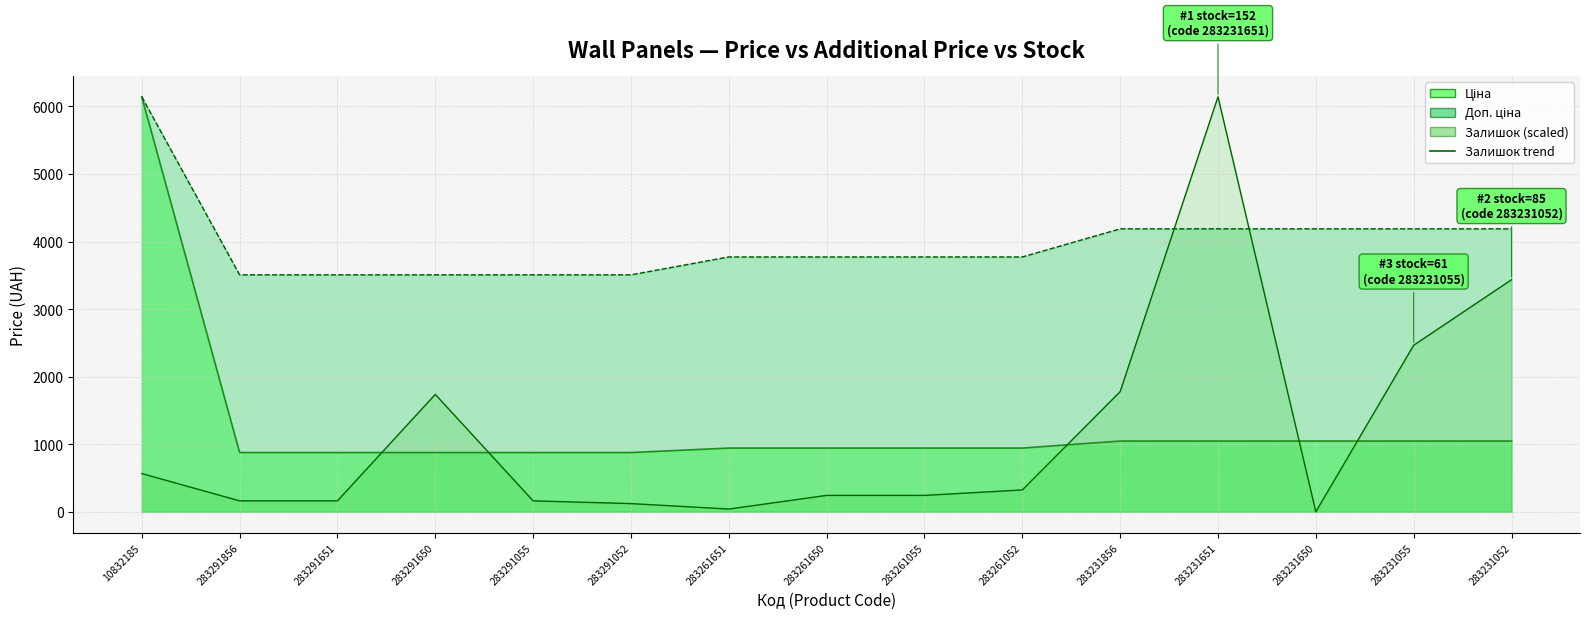

Reading left to right, transcribe all the data shown in this chart.

Ціна: 10832185=6143.2	283291856=877.0	283291651=877.0	283291650=877.0	283291055=877.0	283291052=877.0	283261651=943.2	283261650=943.2	283261055=943.2	283261052=943.2	283231856=1047.2	283231651=1047.2	283231650=1047.2	283231055=1047.2	283231052=1047.2
Доп. ціна: 10832185=6143.2	283291856=3507.9	283291651=3507.9	283291650=3507.9	283291055=3507.9	283291052=3507.9	283261651=3772.7	283261650=3772.7	283261055=3772.7	283261052=3772.7	283231856=4188.7	283231651=4188.7	283231650=4188.7	283231055=4188.7	283231052=4188.7
Залишок: 10832185=565.8	283291856=161.7	283291651=161.7	283291650=1737.9	283291055=161.7	283291052=121.2	283261651=40.4	283261650=242.5	283261055=242.5	283261052=323.3	283231856=1778.3	283231651=6143.2	283231650=0.0	283231055=2465.4	283231052=3435.4